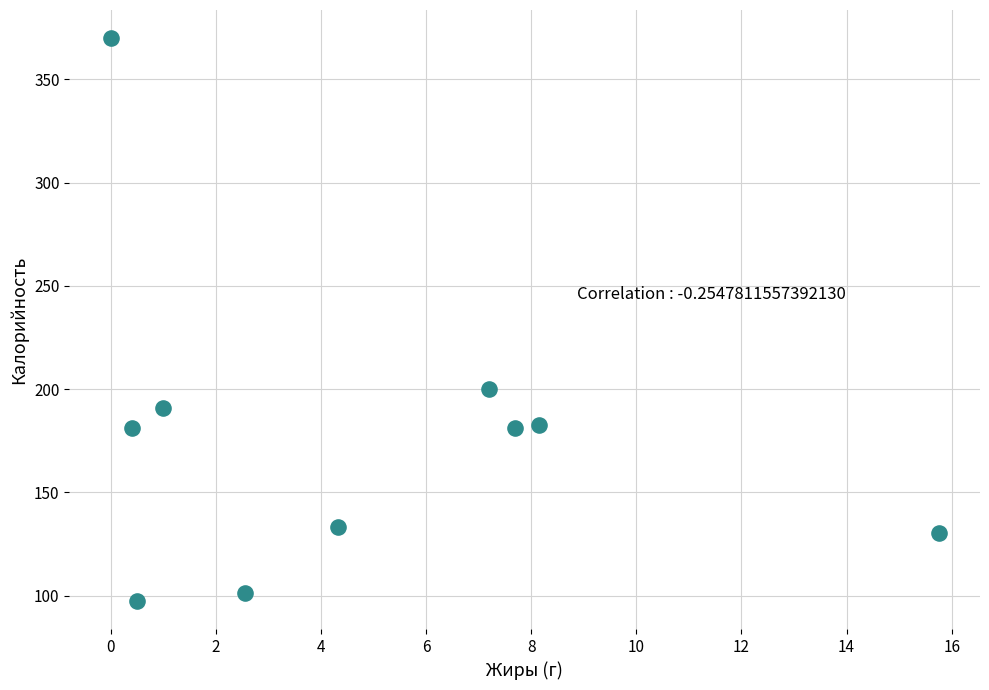

What Y value in the scatter plot is closest to 233?

200.1